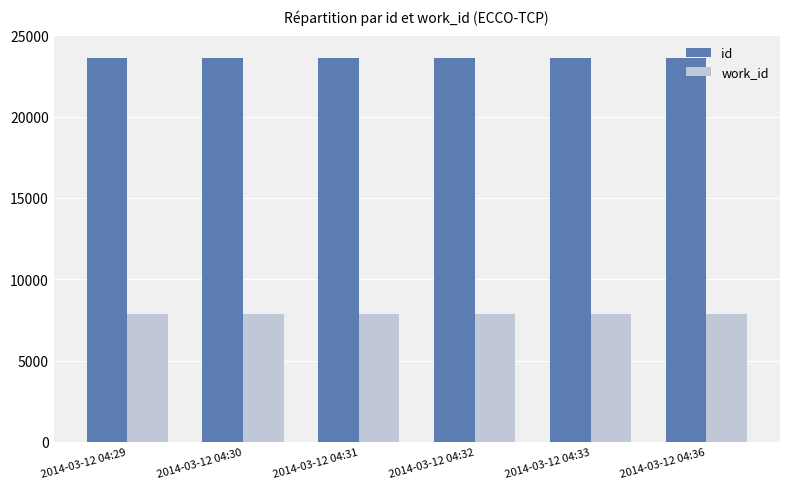

What is the total value across all series at 2014-03-12 04:29?

31444